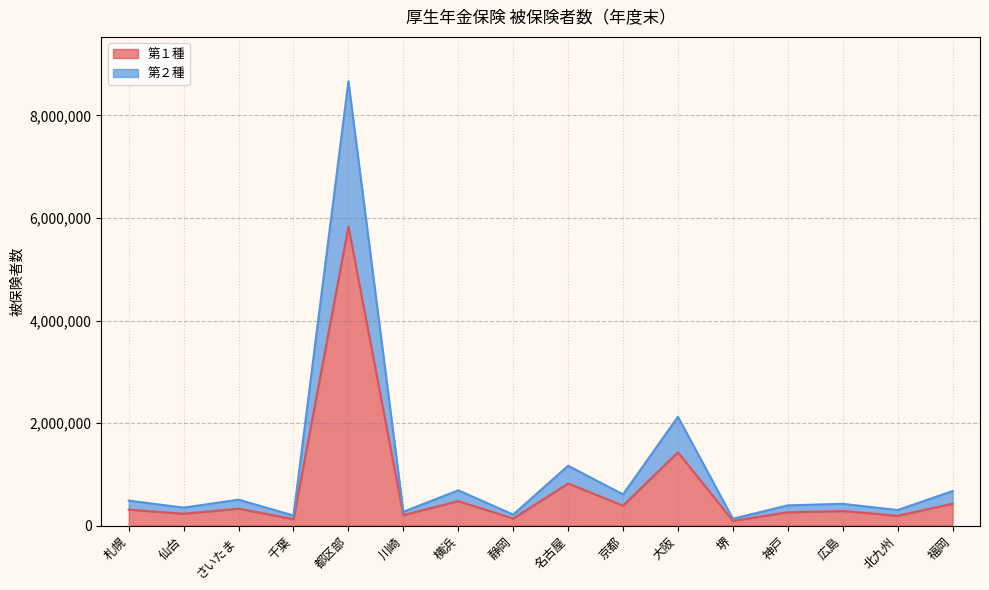

Where is the first local minimum for 第２種?

仙台